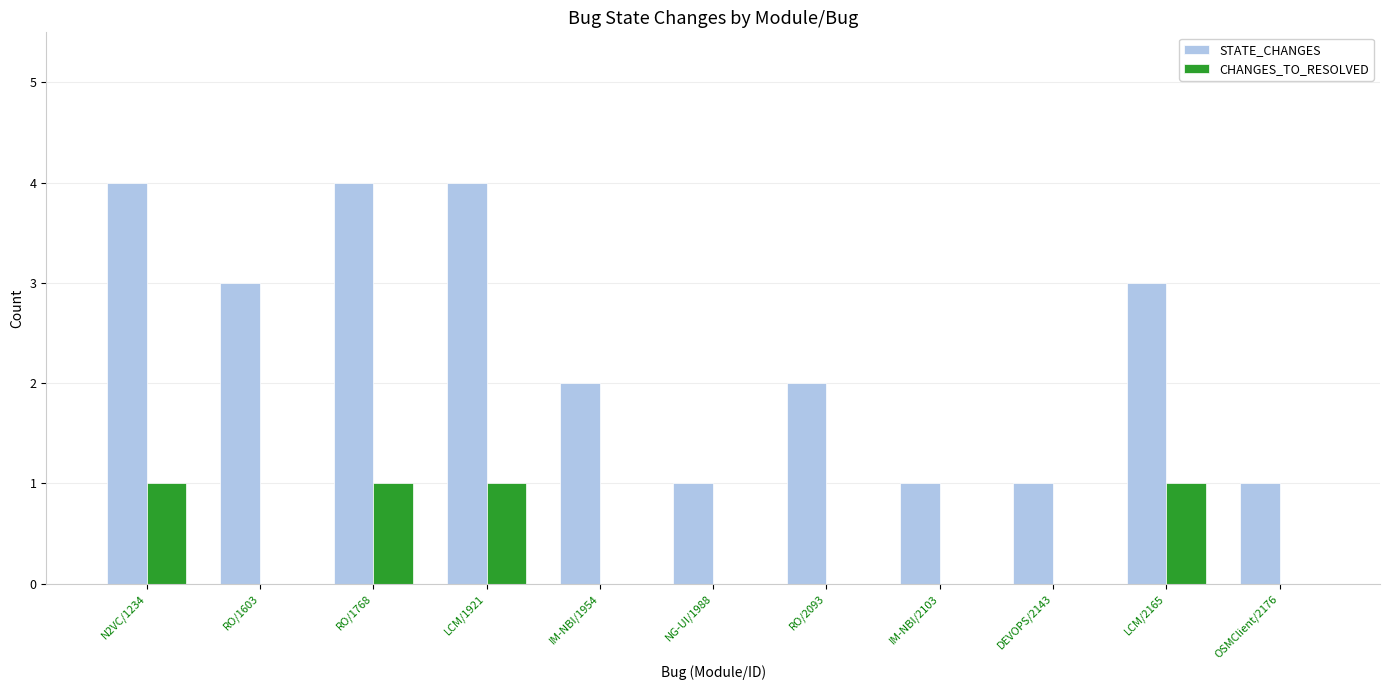

True or false: CHANGES_TO_RESOLVED has a value of 1 at LCM/2165.

True